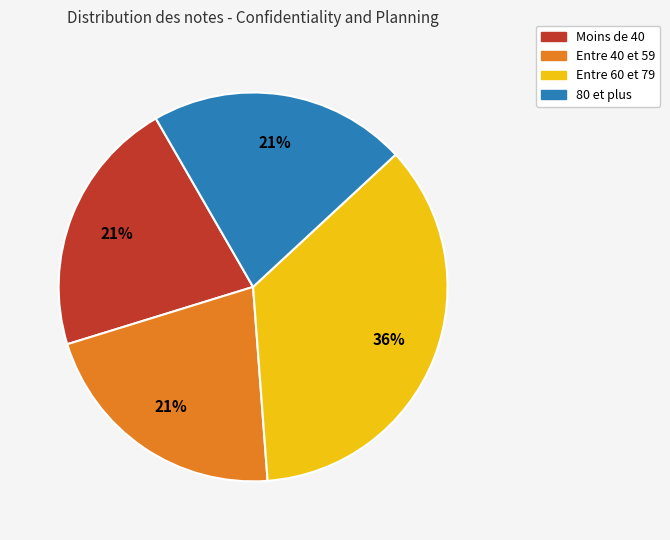

To the nearest percent, what is the average slice percentage?

25%